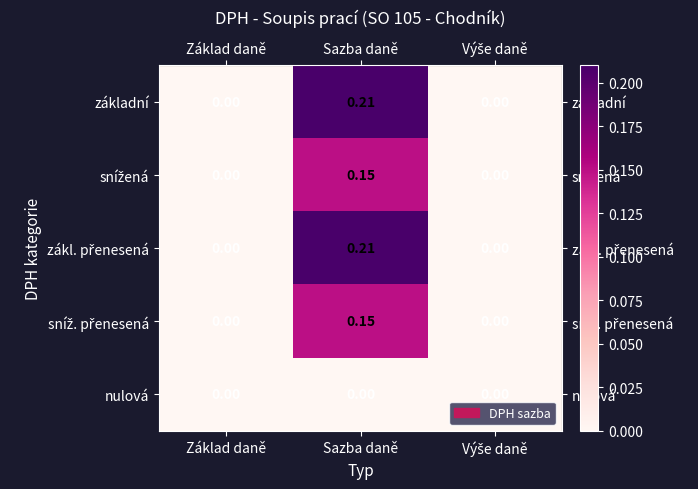

At which category is the sum across all series the highest?

Sazba daně